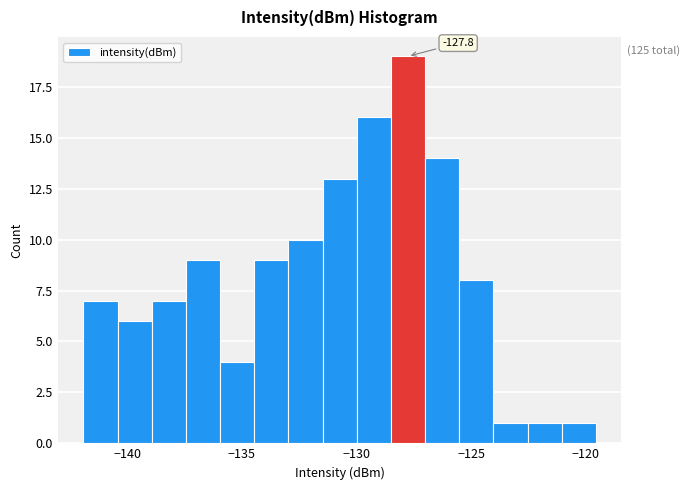

Read against the x-axis, roughly where is the centre of the tallest bar?

-128.0